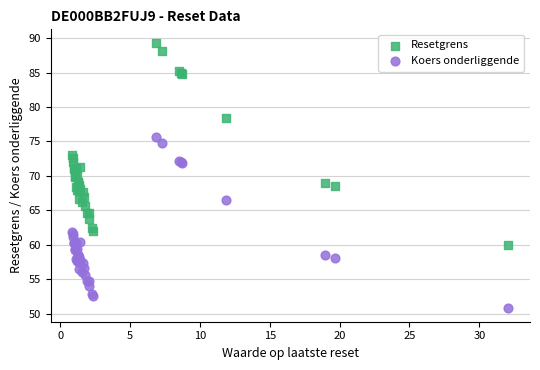

What is the X range (max minus min) for the scatter plot?

31.2